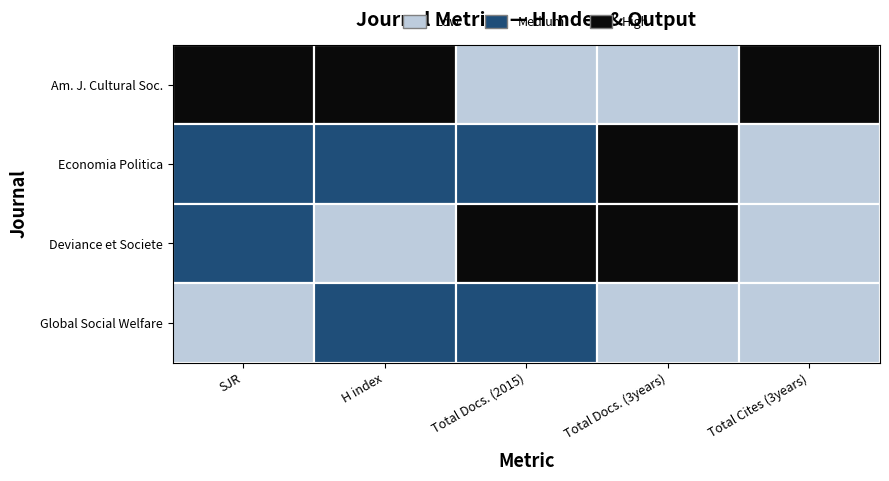

How many values in the Total Docs. (3years) series exceed 17?

1